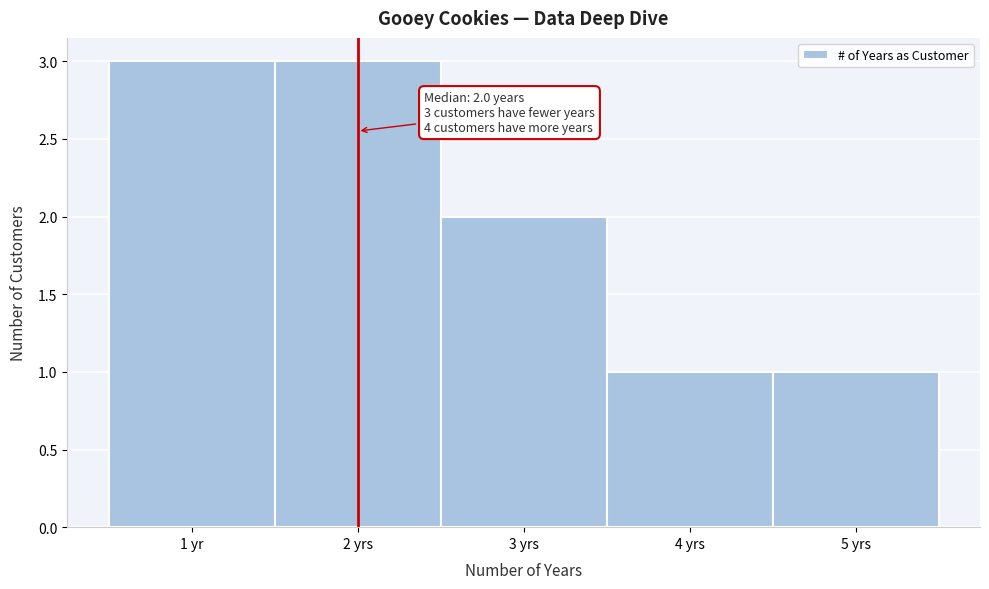

Reading left to right, what are all the values shown in this chart?

1 yr=3	2 yrs=3	3 yrs=2	4 yrs=1	5 yrs=1